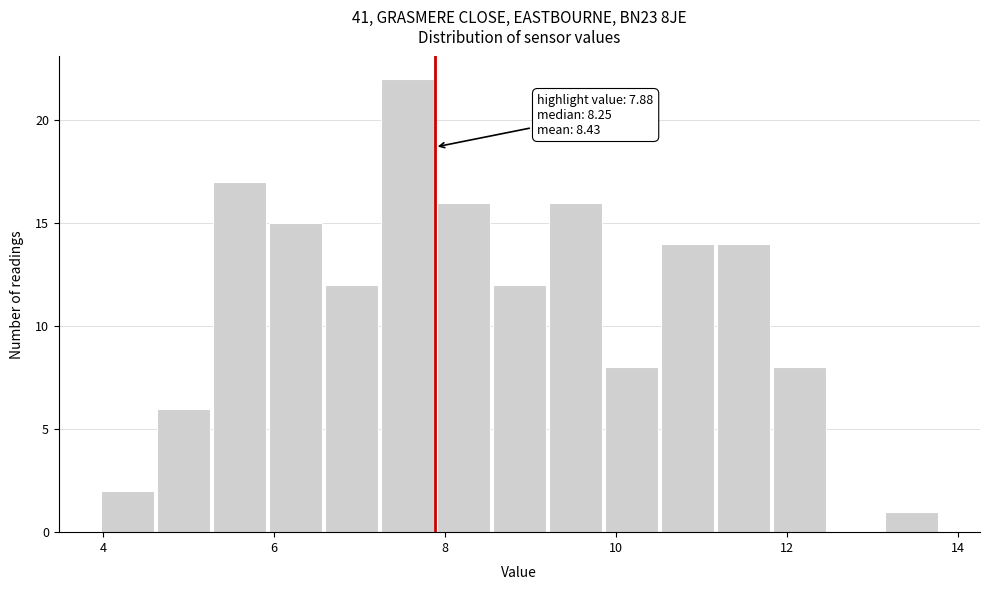

Around what value on the x-axis is the tallest bar? Give the approximate position of its centre, as read against the axis.

7.6